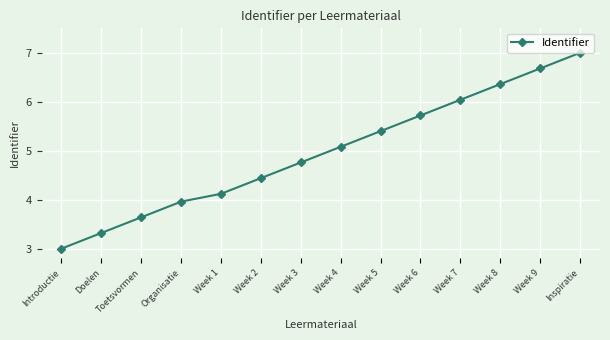

Read the value at Week 3.

4.8